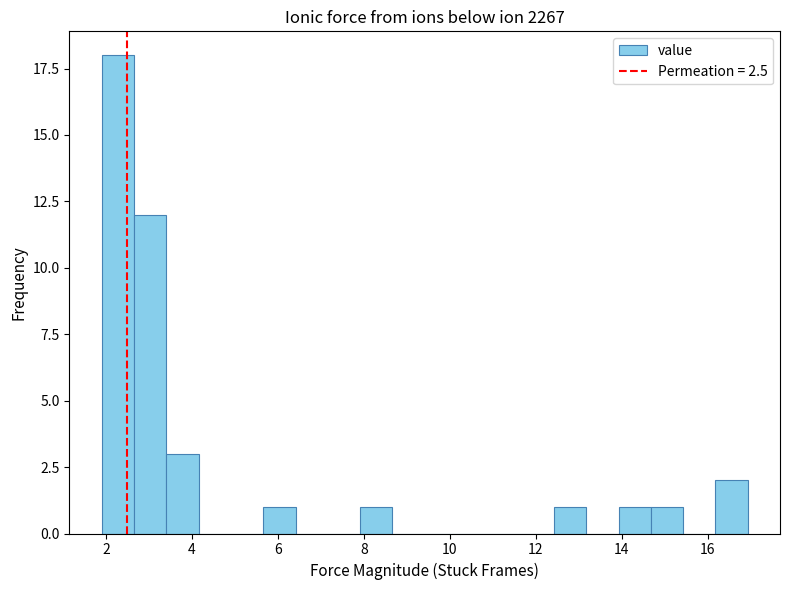

Around what value on the x-axis is the tallest bar? Give the approximate position of its centre, as read against the axis.

2.2